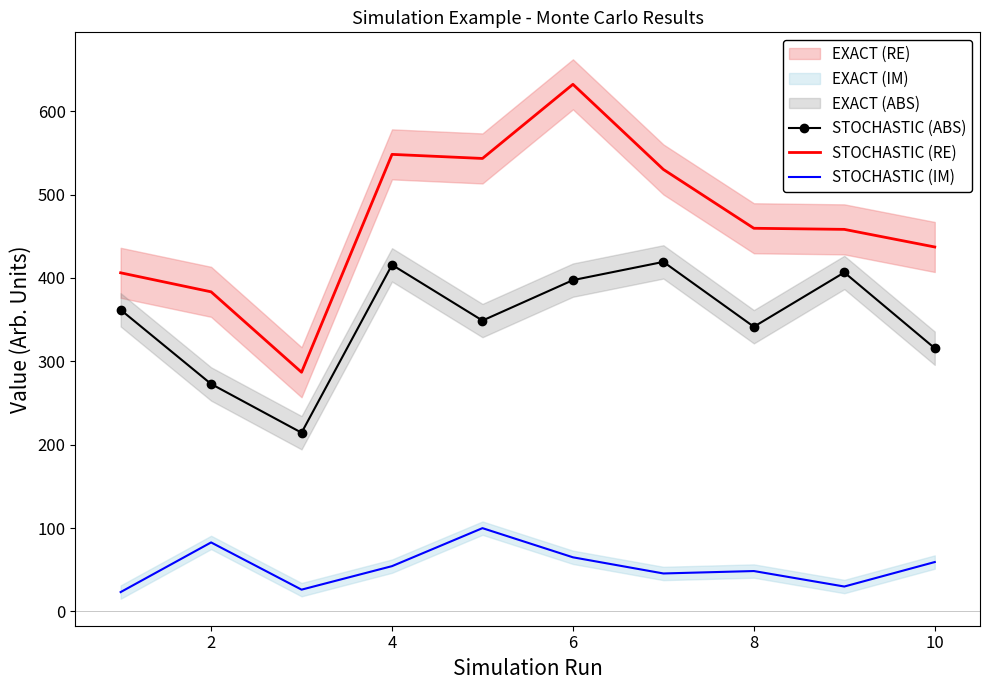

Is the value of STOCHASTIC (ABS) at 2 greater than the value of STOCHASTIC (RE) at 2?

No